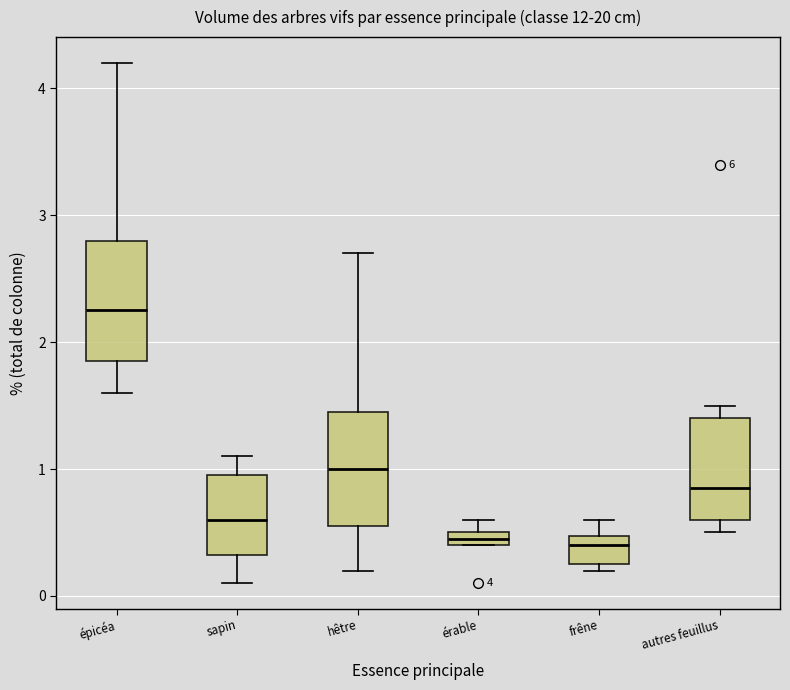

Where is the lower edge of the box for épicéa on the y-axis? The values are not printed on the chart, so give them approximately, as read against the axis.

1.9